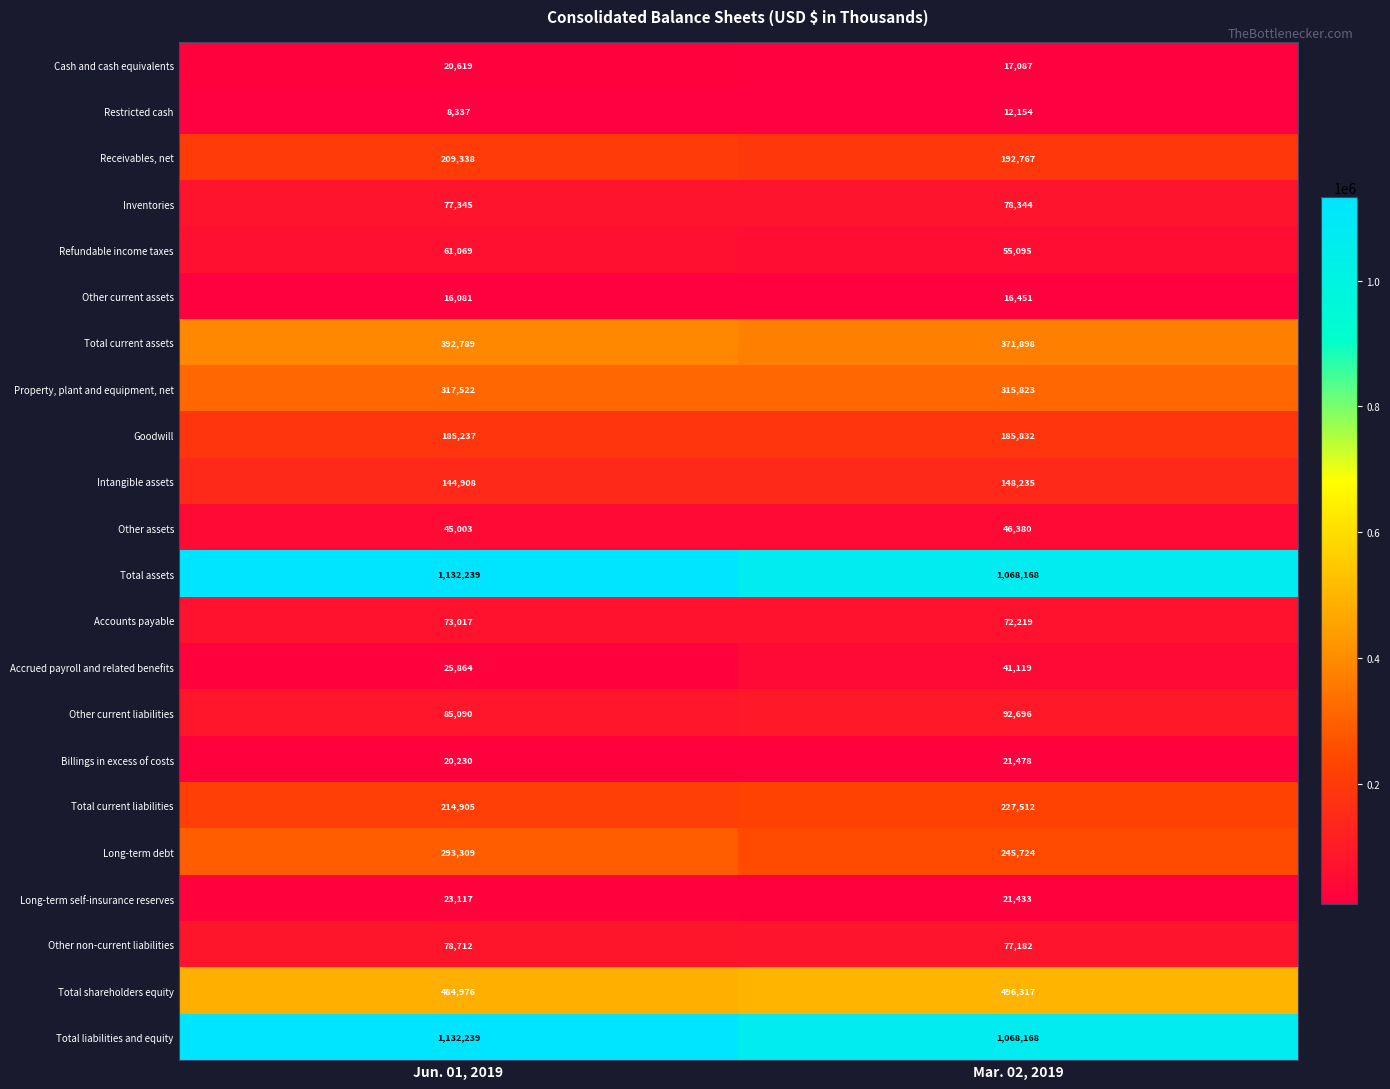

Is it true that Accrued payroll and related benefits equals 41201 at Jun. 01, 2019?

False